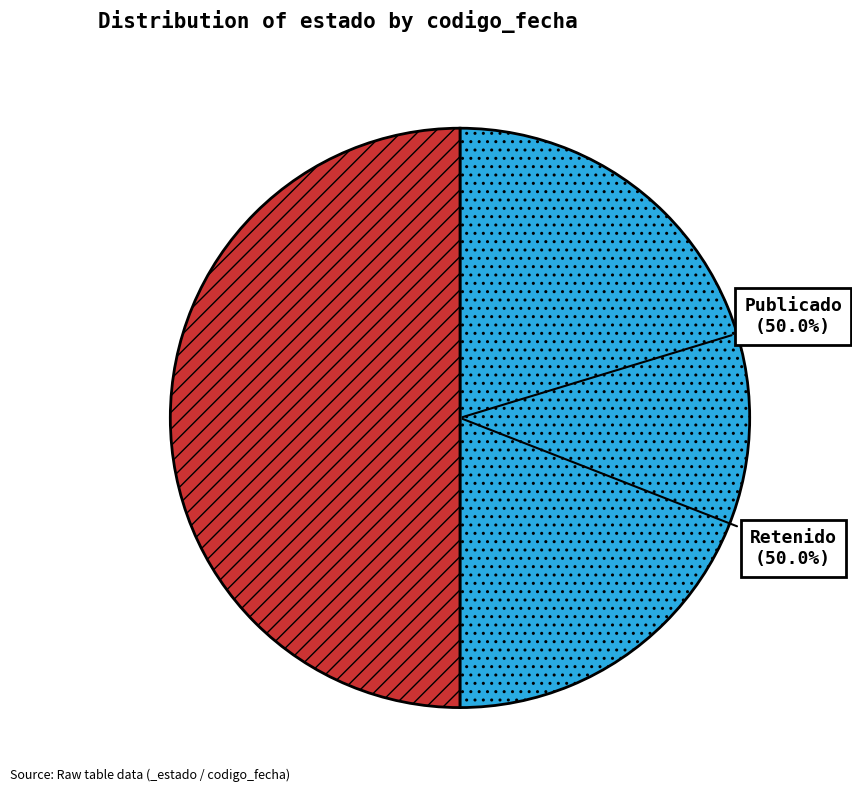

How many segments does this pie chart have?

2